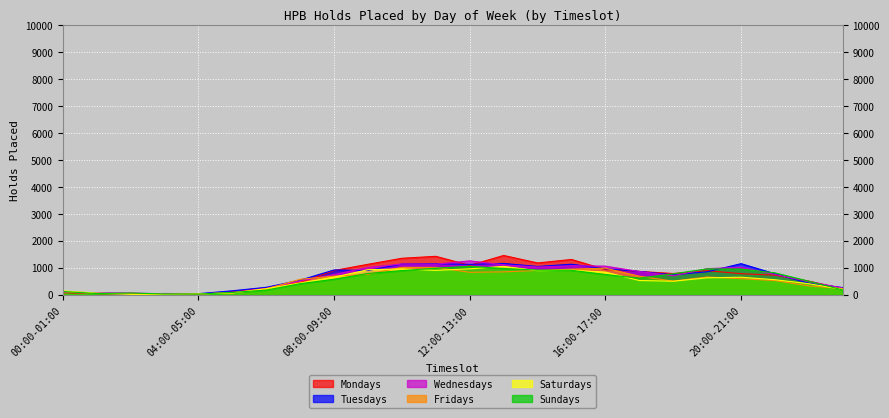

In Sundays, how many points are lower than both neighbors (excluding endpoints)?

3